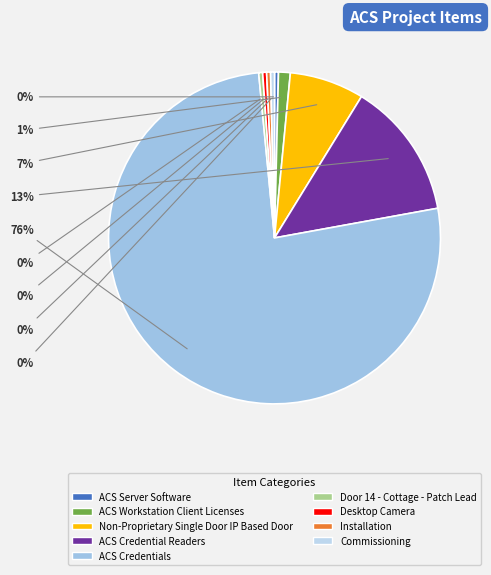

Which category has the biggest portion of the pie?

ACS Credentials